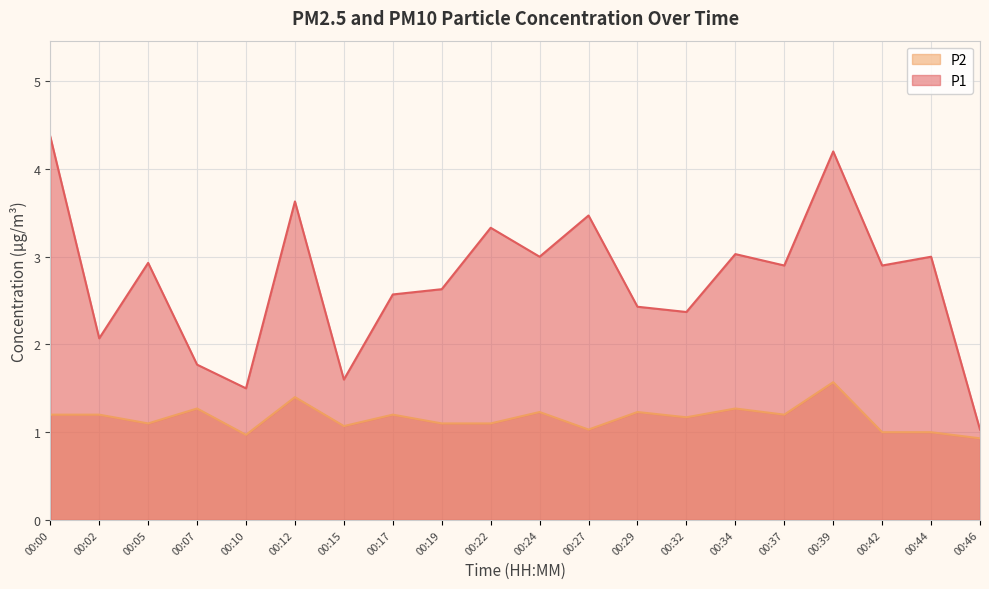

Reading right to left, transcribe all the data shown in this chart.

P1: 00:46=1.0	00:44=3.0	00:42=2.9	00:39=4.2	00:37=2.9	00:34=3.0	00:32=2.4	00:29=2.4	00:27=3.5	00:24=3.0	00:22=3.3	00:19=2.6	00:17=2.6	00:15=1.6	00:12=3.6	00:10=1.5	00:07=1.8	00:05=2.9	00:02=2.1	00:00=4.4
P2: 00:46=0.9	00:44=1.0	00:42=1.0	00:39=1.6	00:37=1.2	00:34=1.3	00:32=1.2	00:29=1.2	00:27=1.0	00:24=1.2	00:22=1.1	00:19=1.1	00:17=1.2	00:15=1.1	00:12=1.4	00:10=1.0	00:07=1.3	00:05=1.1	00:02=1.2	00:00=1.2